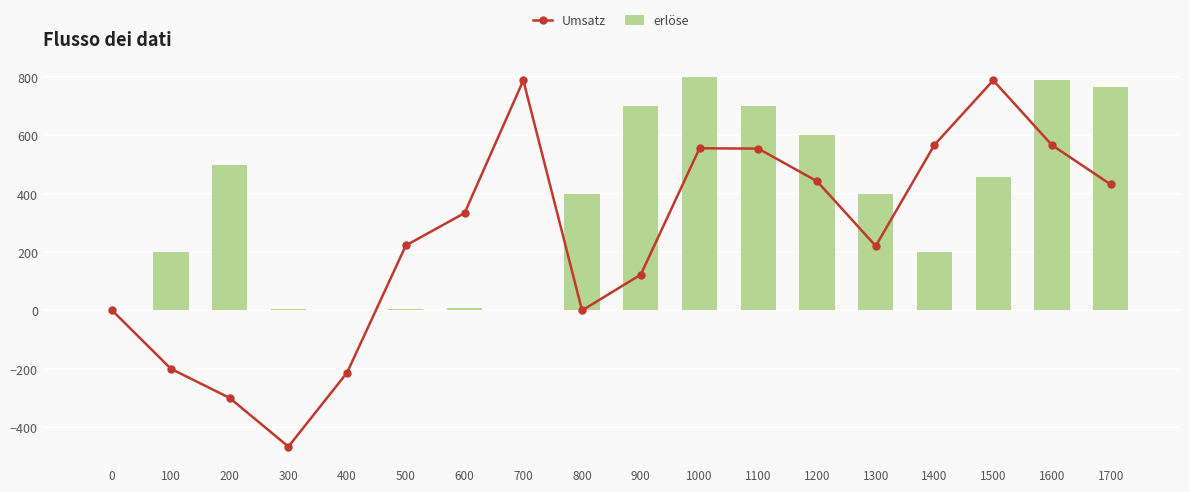

What is the highest value of the Umsatz series?

789